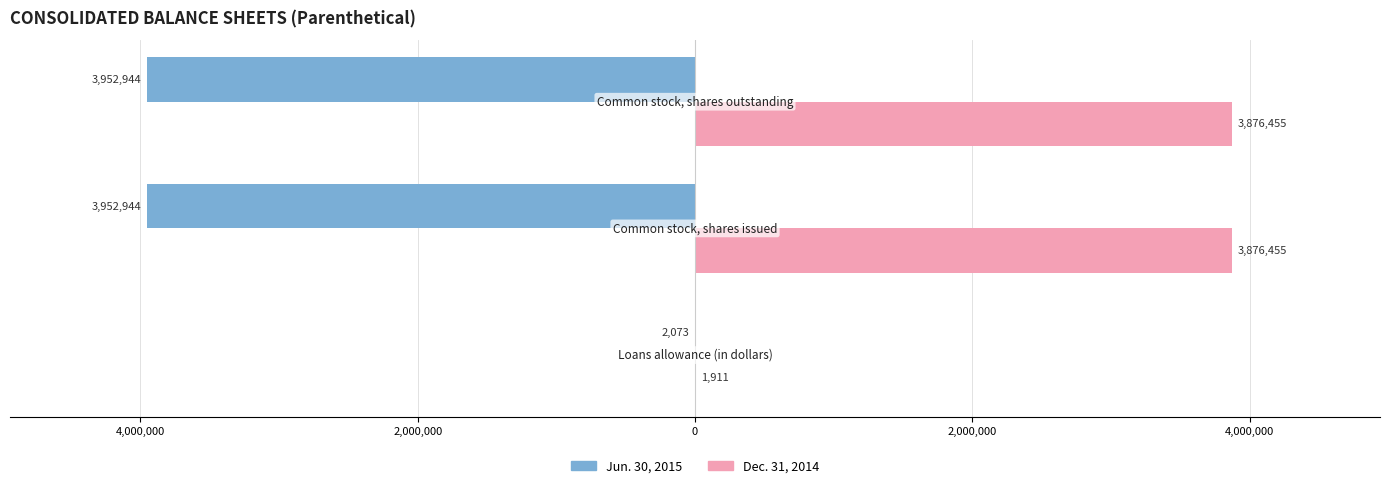

What are all the series names shown in the legend?

Jun. 30, 2015, Dec. 31, 2014